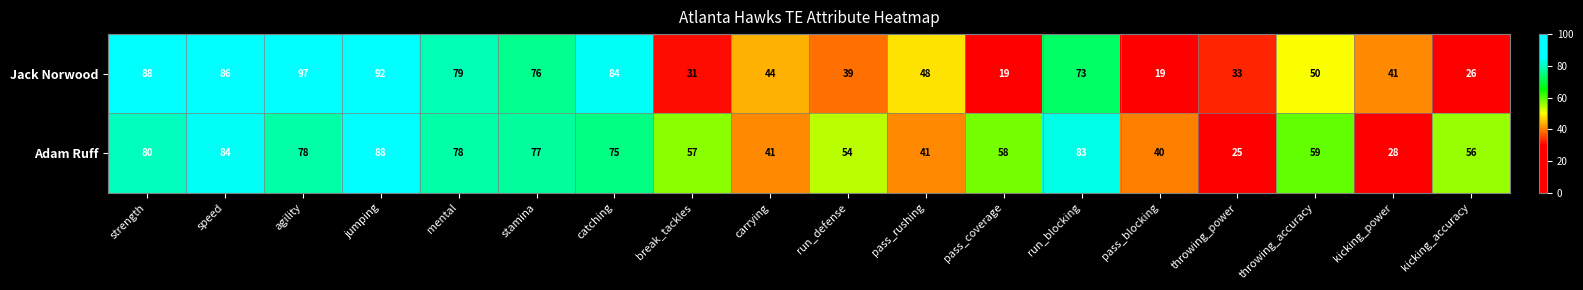

True or false: Jack Norwood has a value of 88 at strength.

True